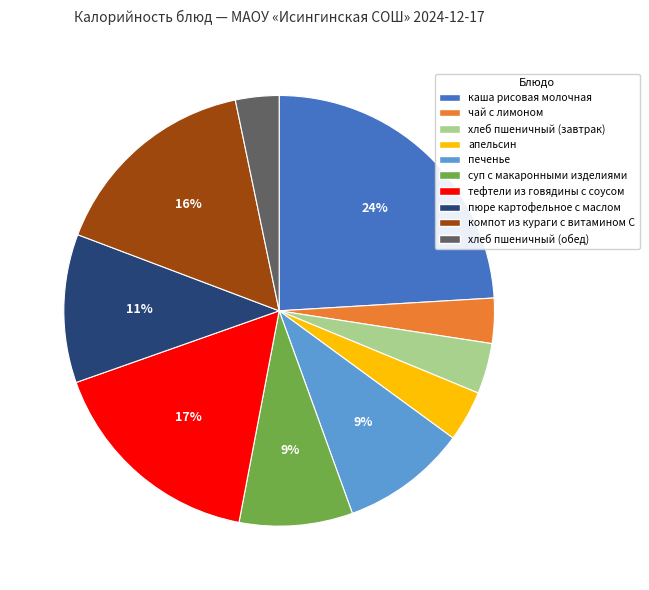

Is the sum of компот из кураги с витамином С and чай с лимоном greater than half?

No